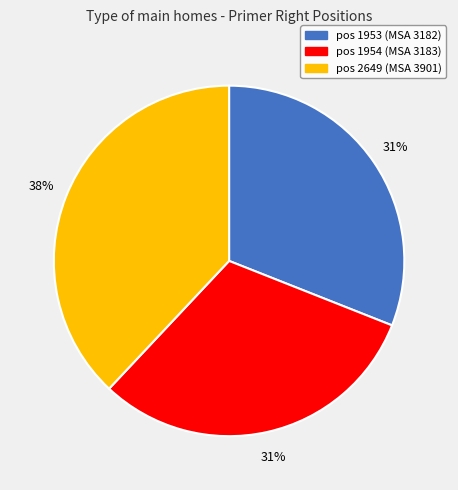

To the nearest percent, what is the difference between the pos 2649 (MSA 3901) and pos 1954 (MSA 3183) slice percentages?

7%